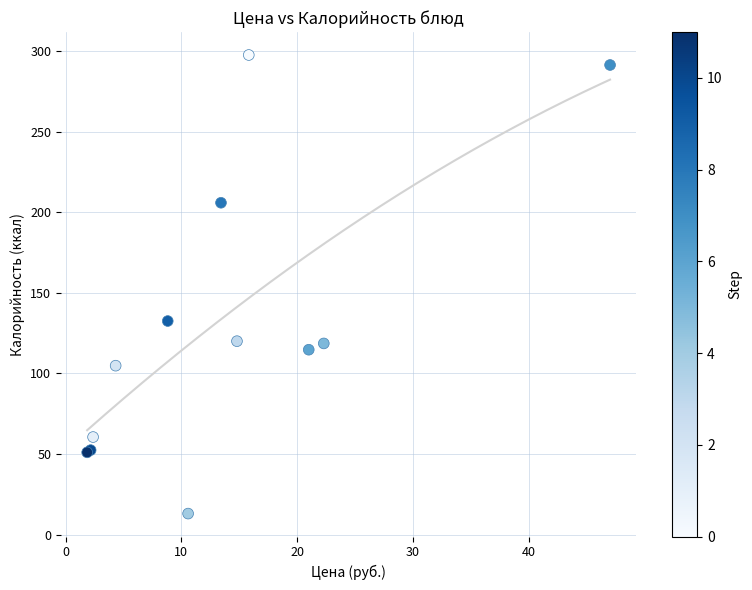

What Y value in the scatter plot is closest to 155?

132.5